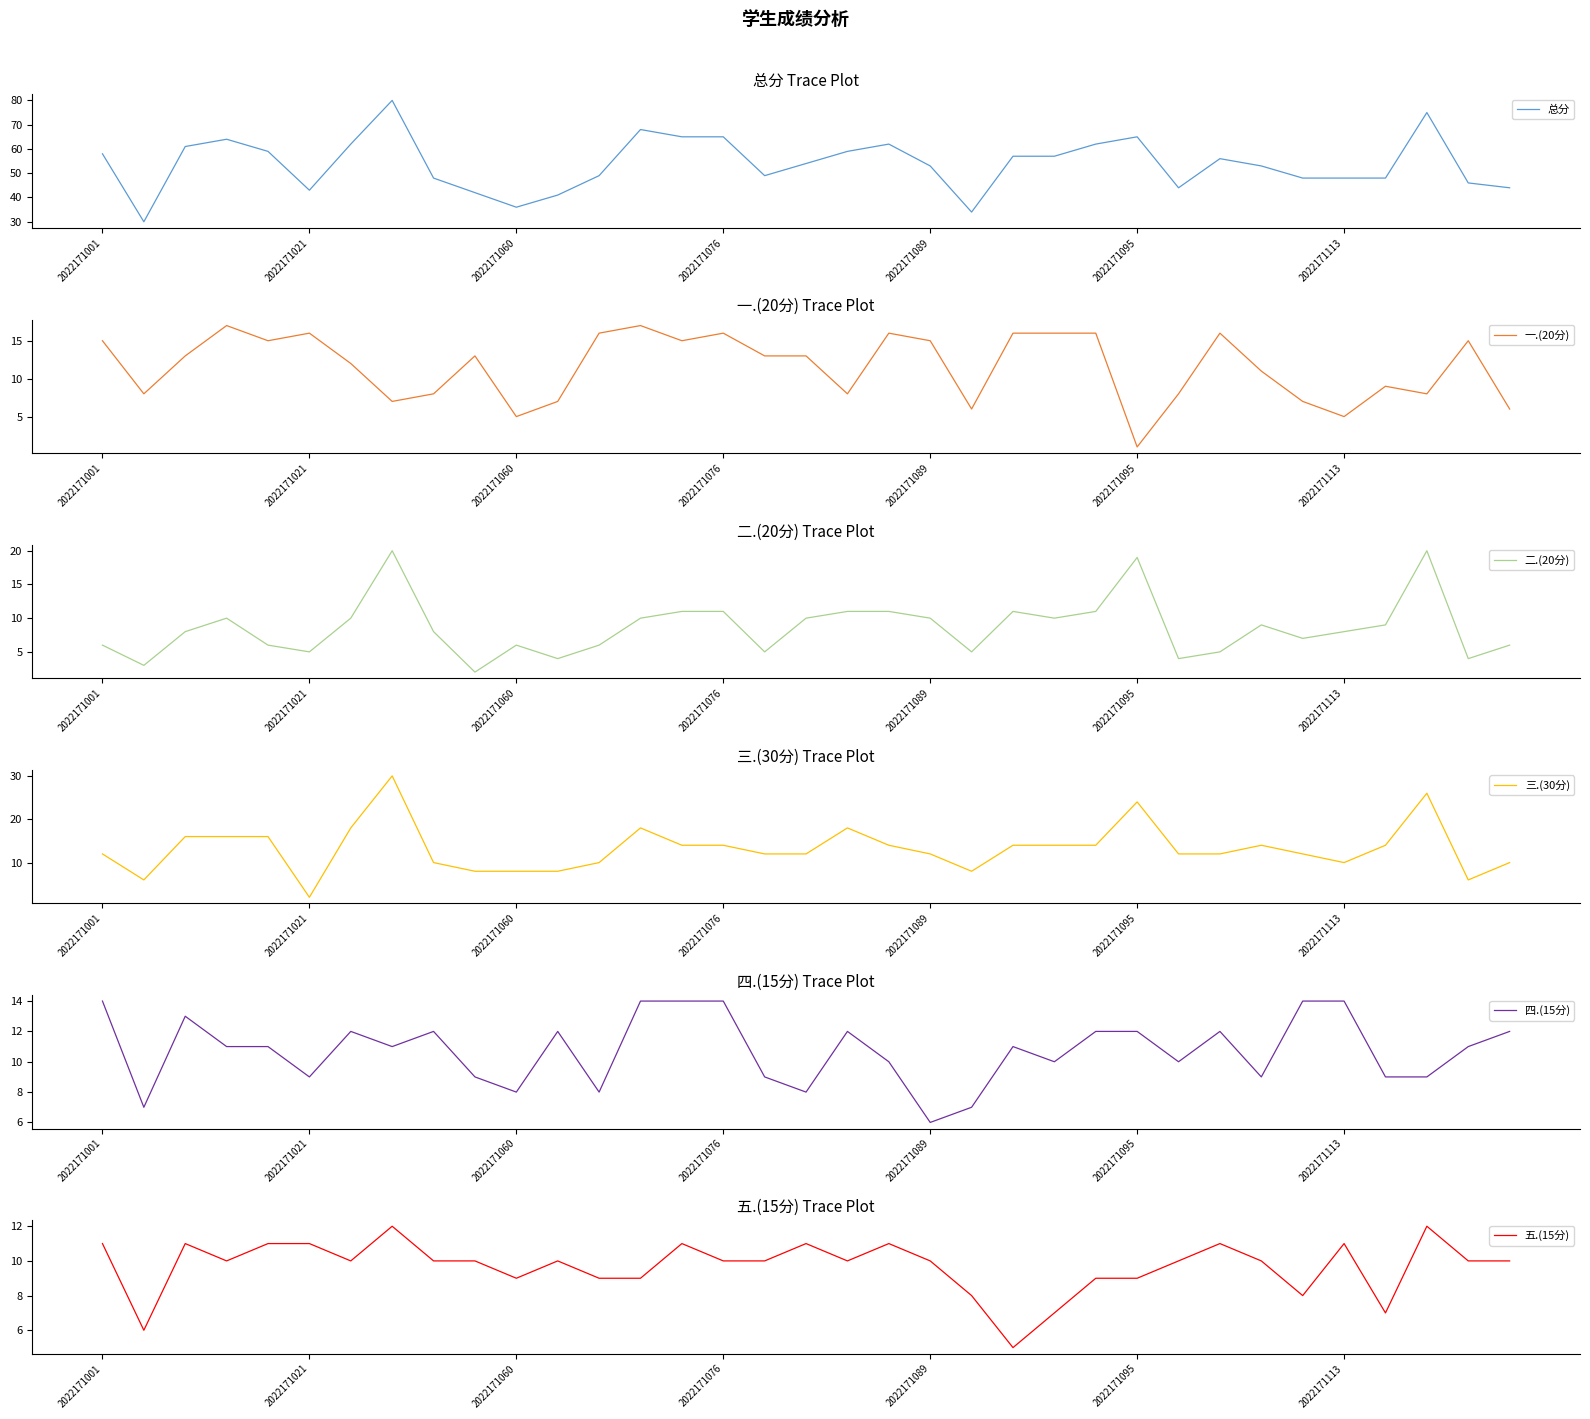

The 总分 series shows 39 at 2022171076. True or false?

False